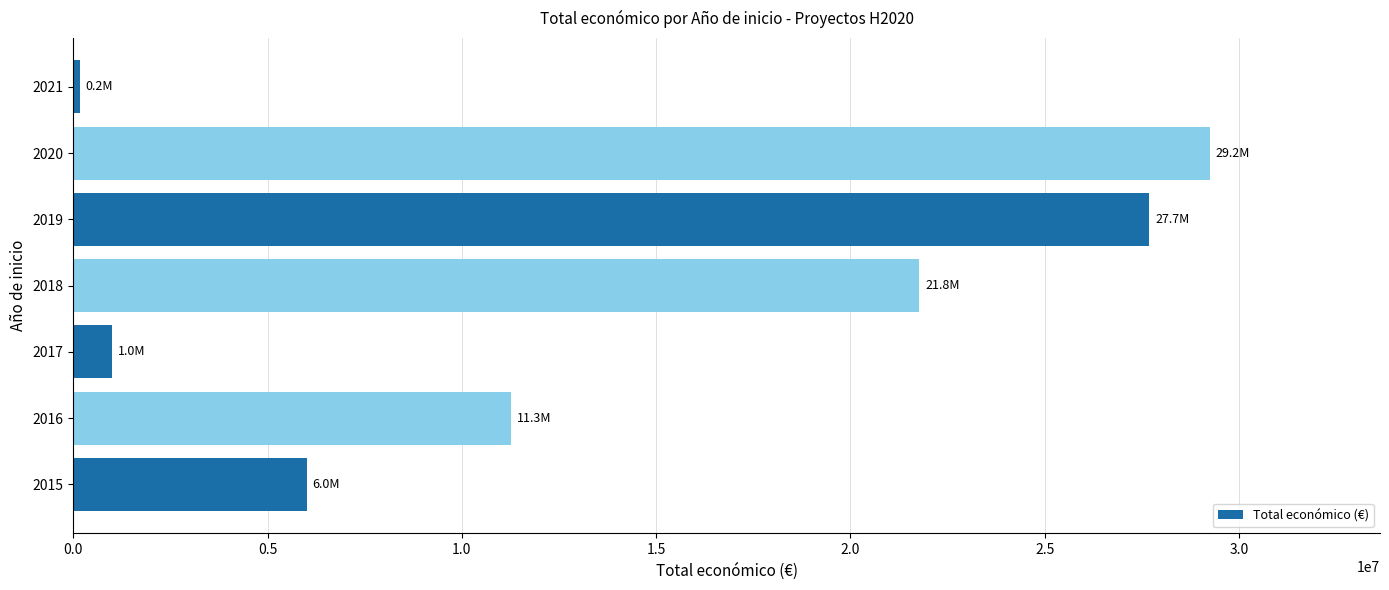

The value at 2015 is 6002166. True or false?

True